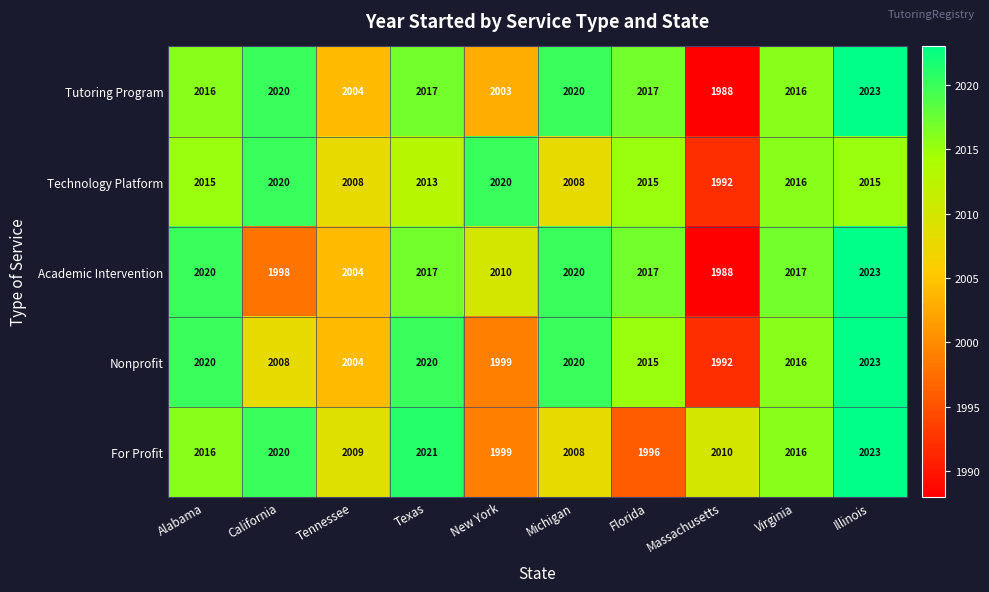

The value of For Profit at Virginia is 2016. True or false?

True